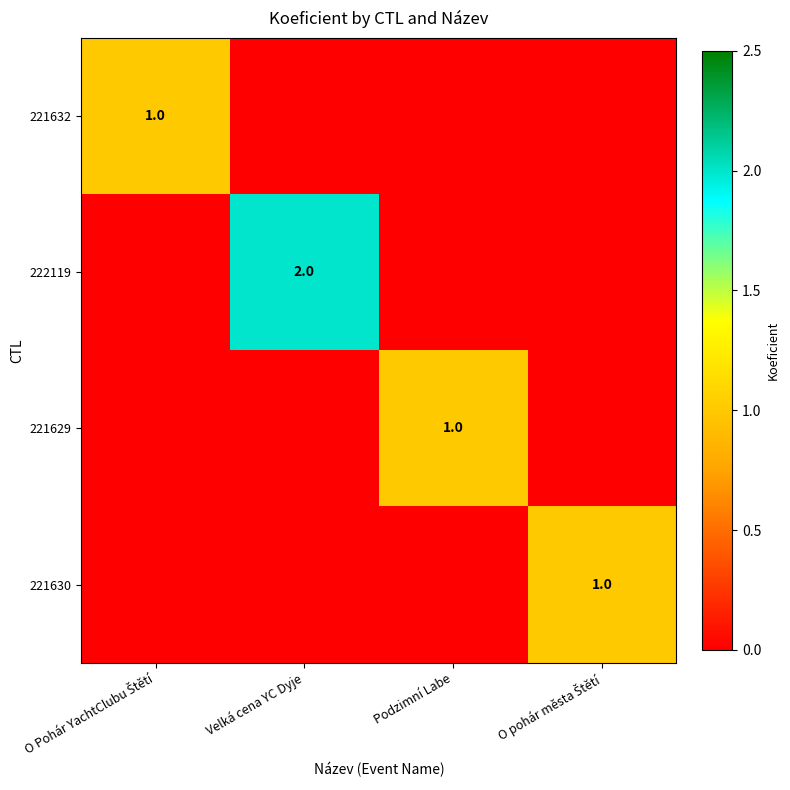

Is the value of 222119 at Velká cena YC Dyje greater than the value of 221629 at Podzimní Labe?

Yes